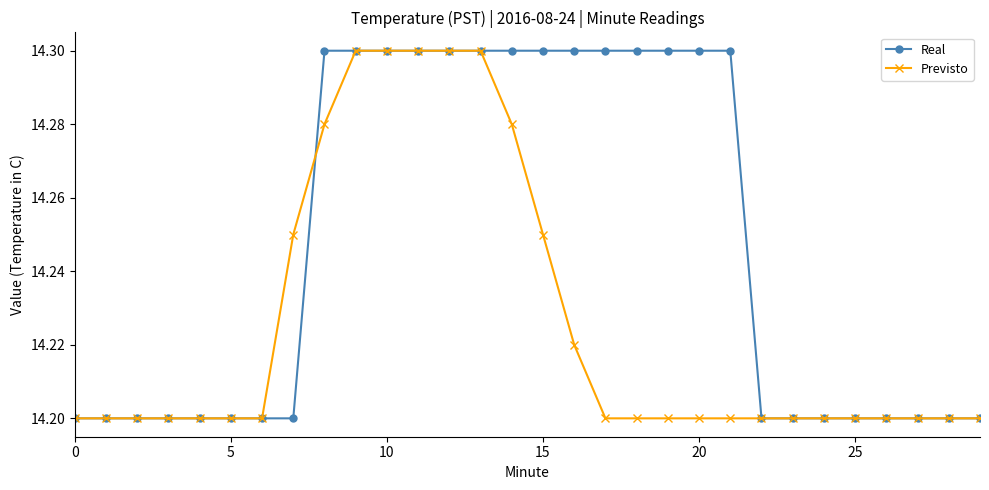

How many Real values are between 14 and 15?

30